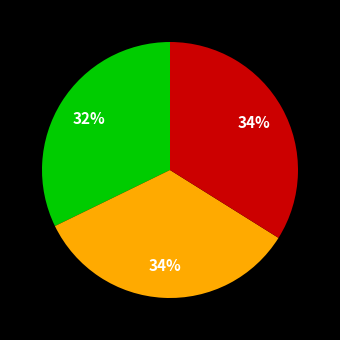

Does any single category account for the majority?

No